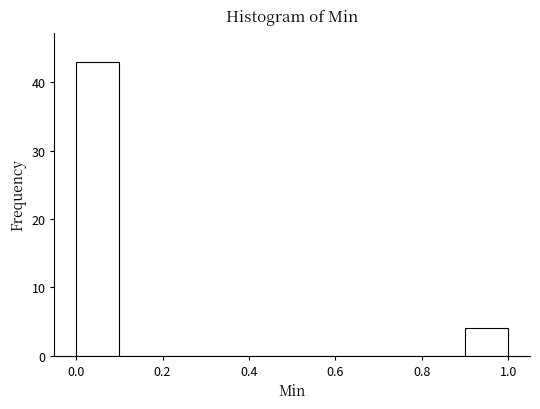

Reading left to right, list every bar in this chart as the range it spans on the x-axis followed by its height. The values are not printed on the chart, so give them approximately, as read against the axis.

0.0 to 0.1: 43
0.1 to 0.2: 0
0.2 to 0.3: 0
0.3 to 0.4: 0
0.4 to 0.5: 0
0.5 to 0.6: 0
0.6 to 0.7: 0
0.7 to 0.8: 0
0.8 to 0.9: 0
0.9 to 1.0: 4